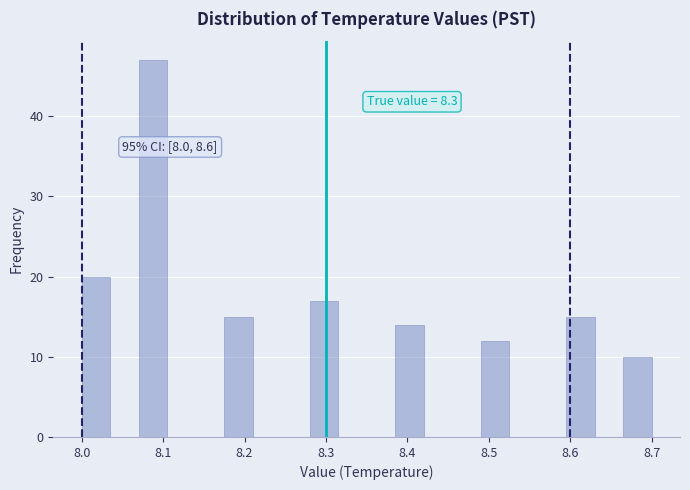

Around what value on the x-axis is the tallest bar? Give the approximate position of its centre, as read against the axis.

8.09